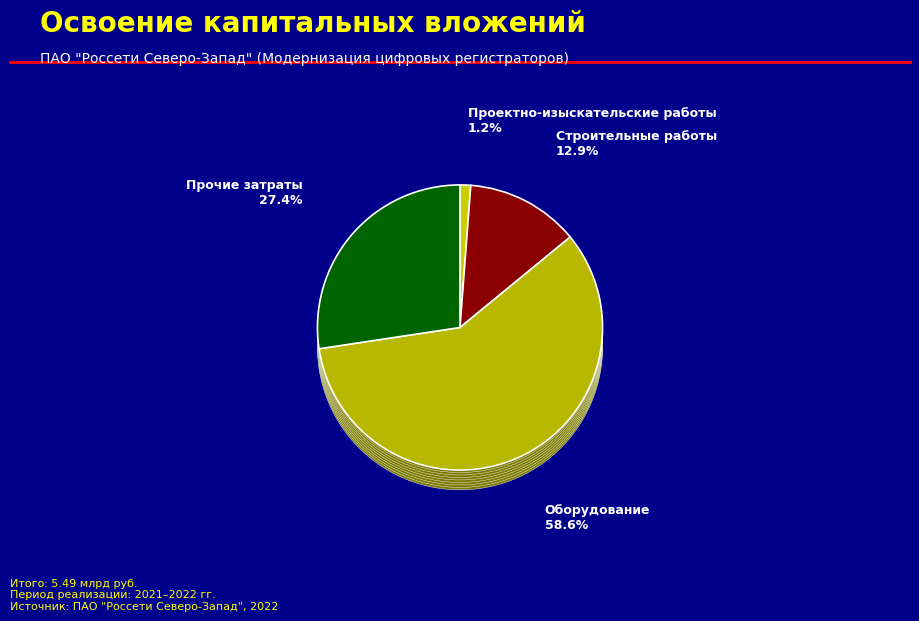

To the nearest percent, what is the combined percentage of Проектно-изыскательские работы and Оборудование?

60%